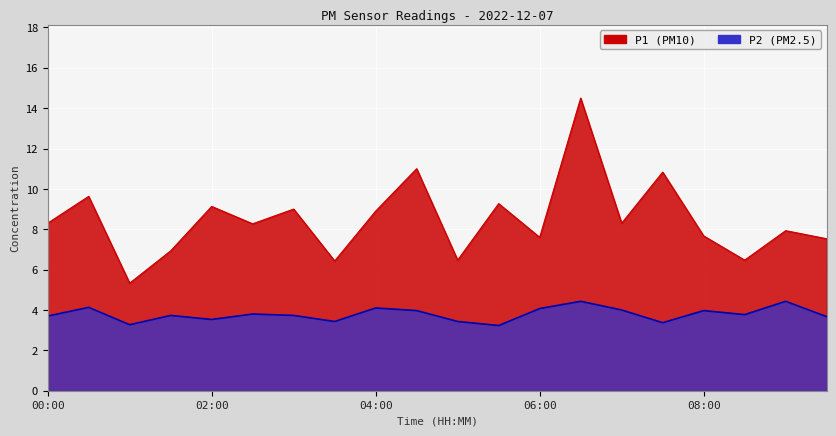

What is the value of the P2 point at the 13th from the left?

4.1